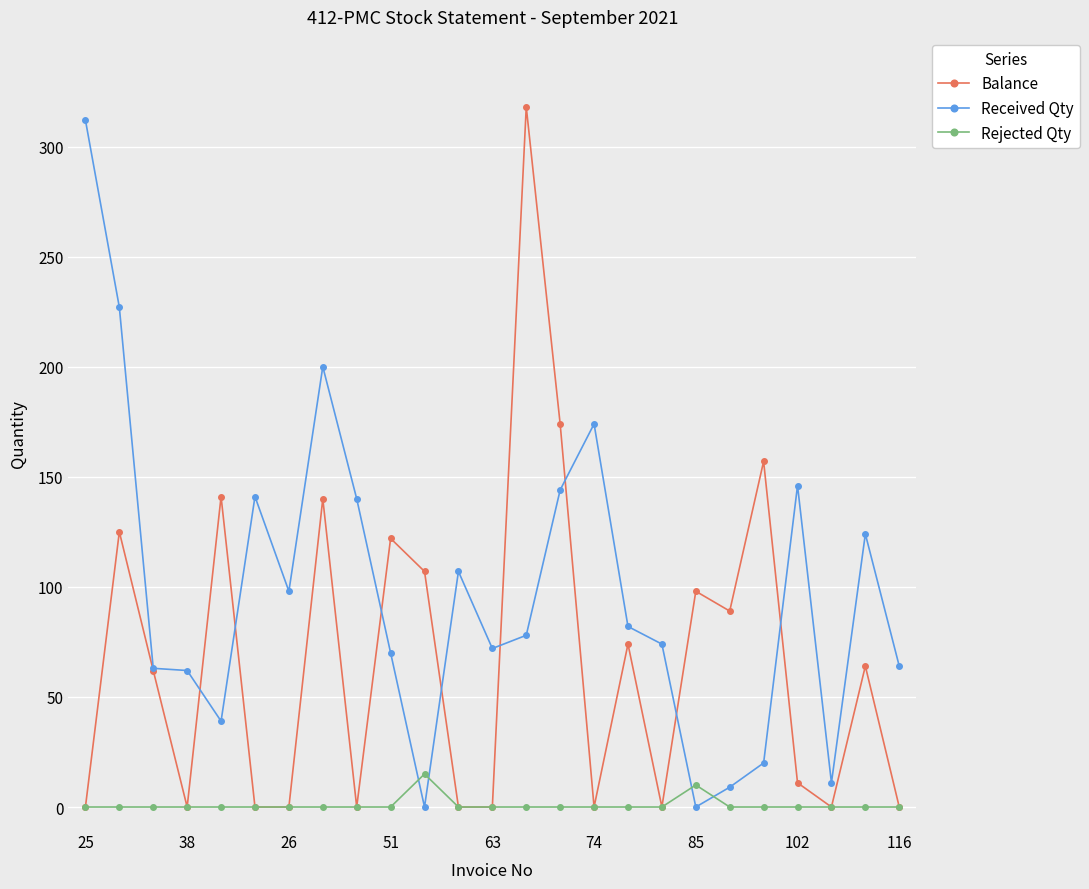

What is the value of the Balance point at the 19th from the left?

98